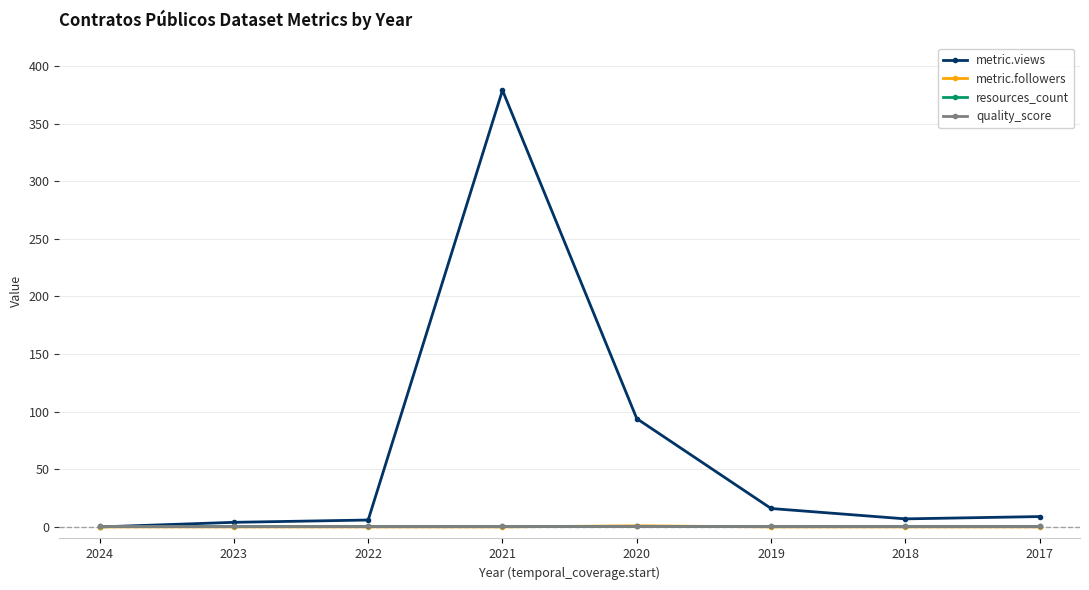

At which category does metric.views reach its first local valley?

2018